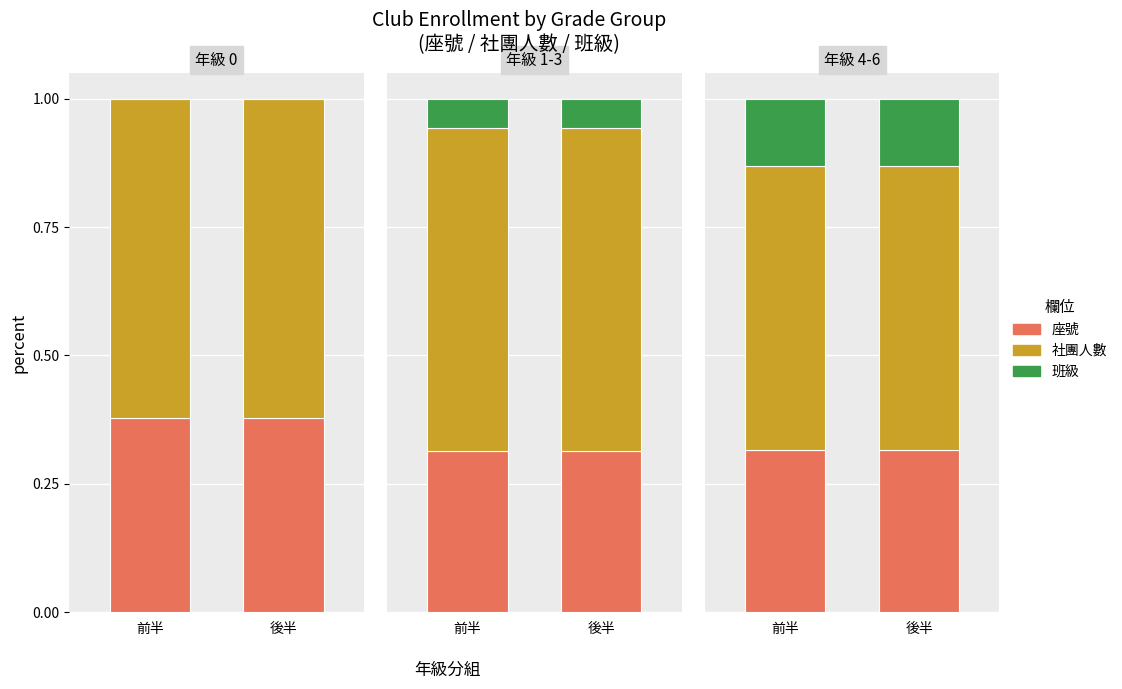

Which has a higher value, 前半 or 後半?

前半